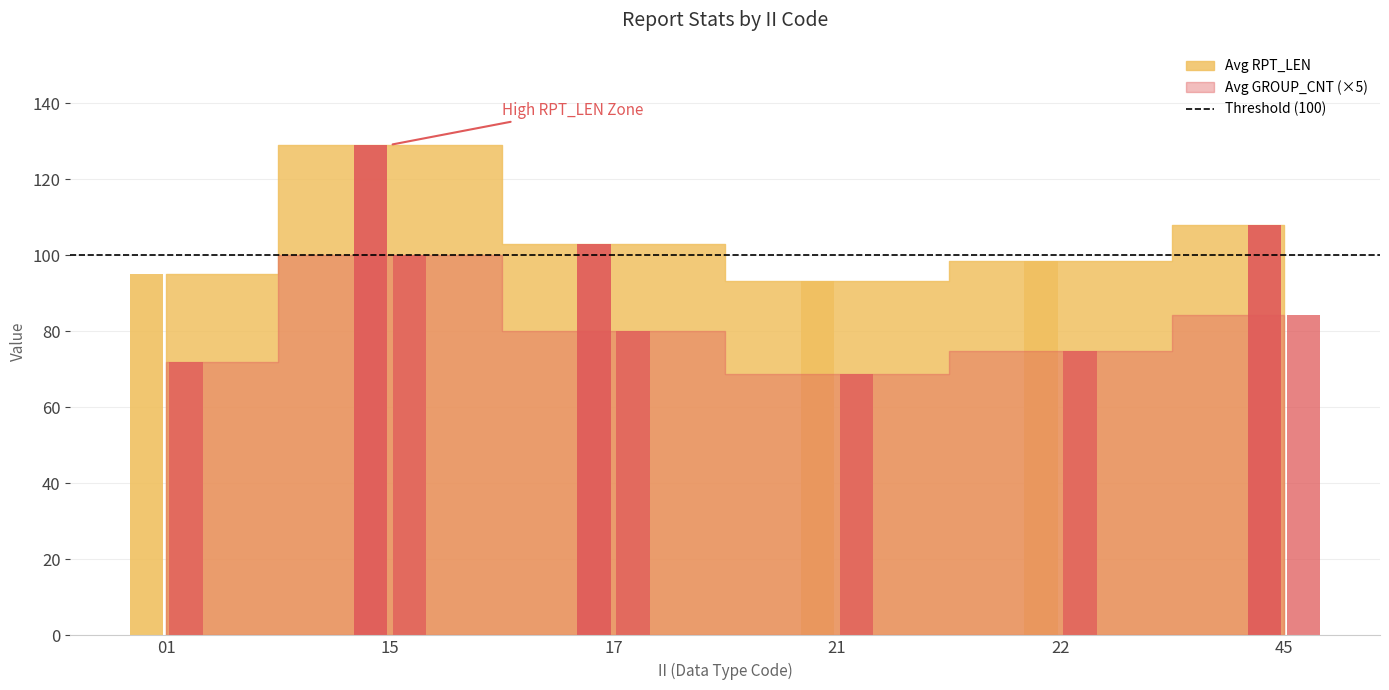

At how many categories does at least one series exceed 119?

1